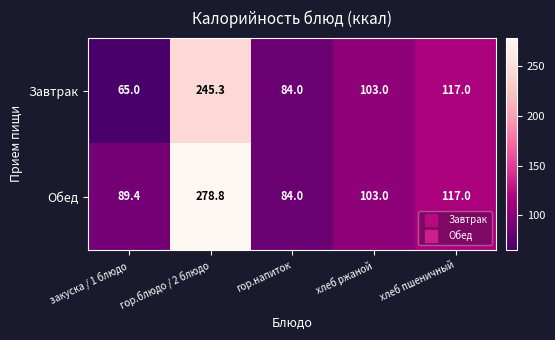

Rank the series by their maximum value, from lowest to highest.

Завтрак, Обед